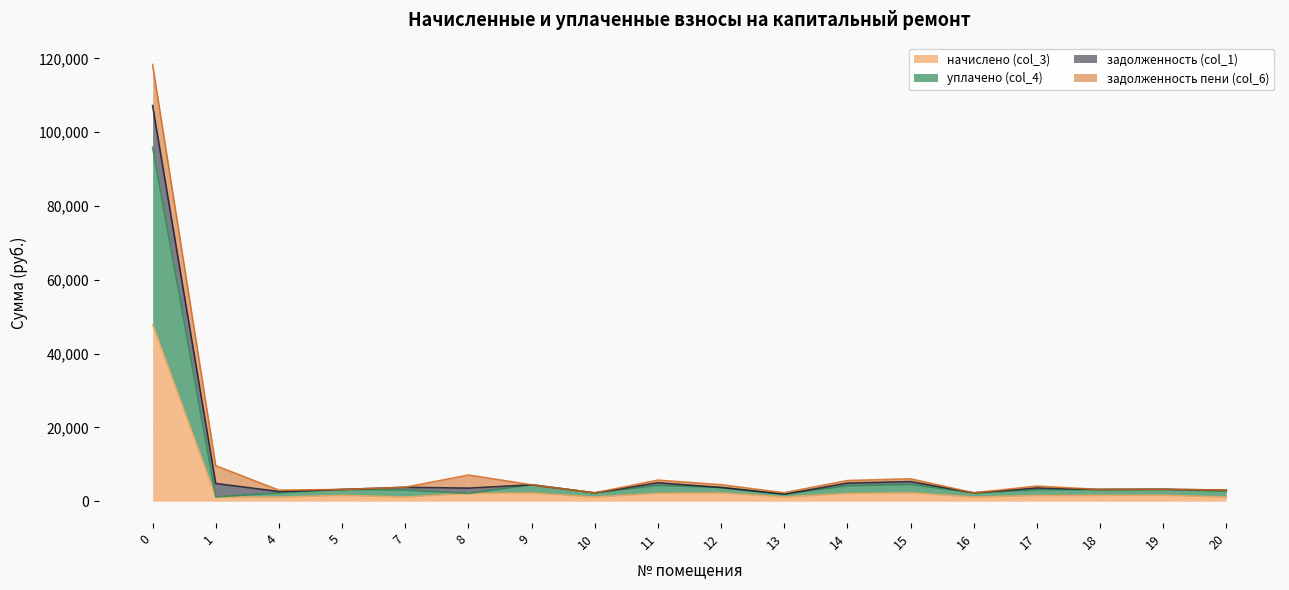

What is the highest value of the начислено (col_3) series?

47846.2